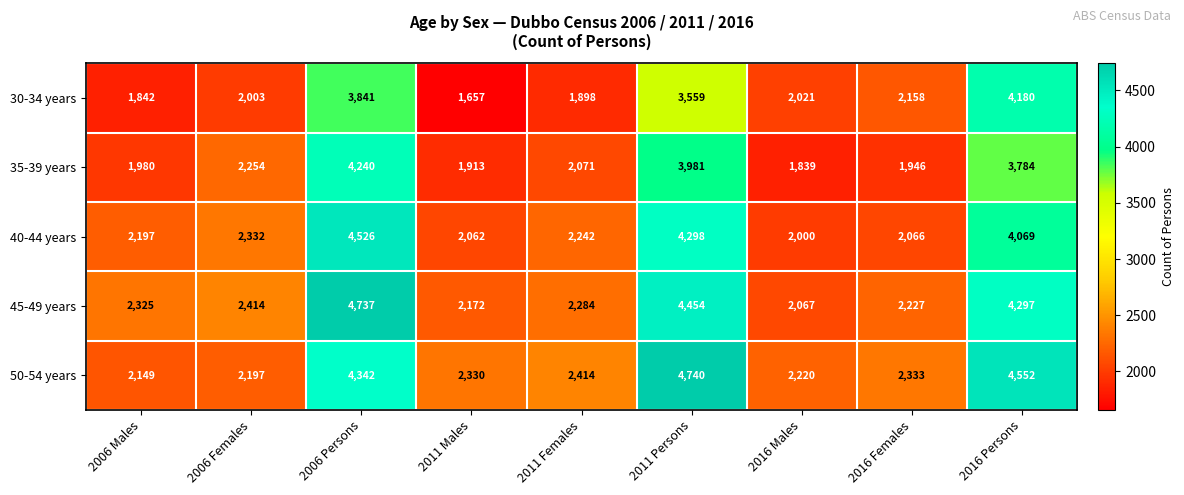

What is the minimum value shown in the chart?

1657